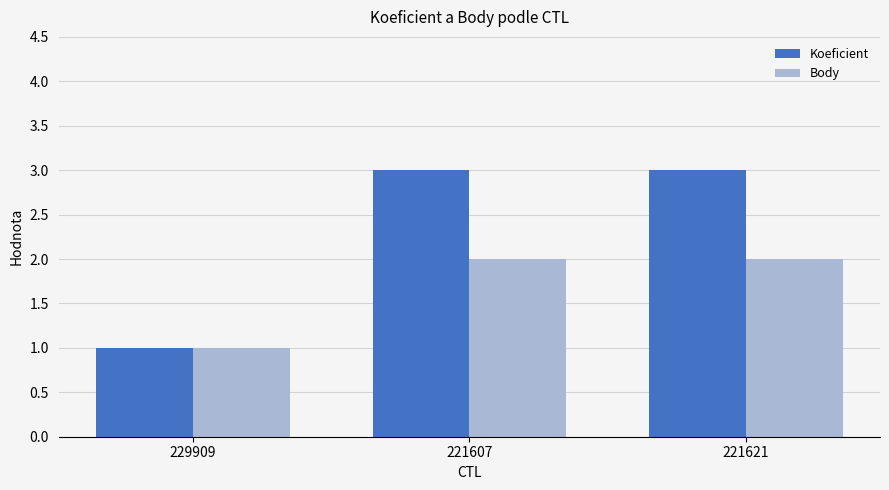

Rank the series by their maximum value, from lowest to highest.

Body, Koeficient